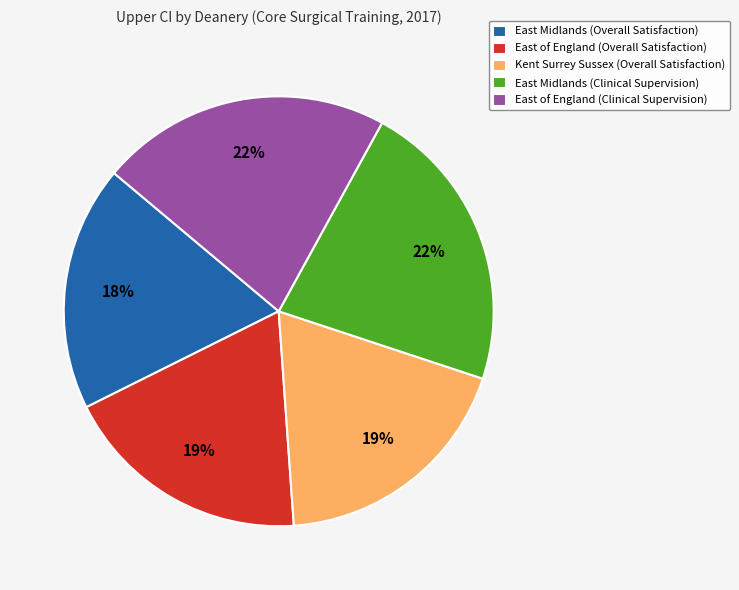

What percentage is the East Midlands (Overall Satisfaction) slice, to the nearest percent?

18%